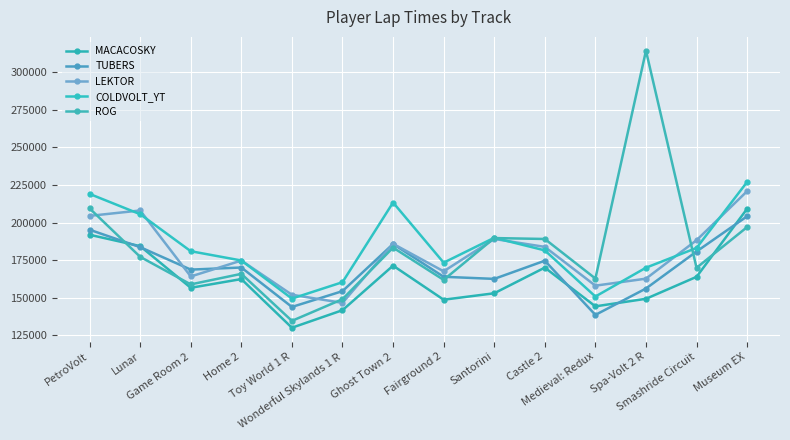

What is the average value of the LEKTOR series?

179014